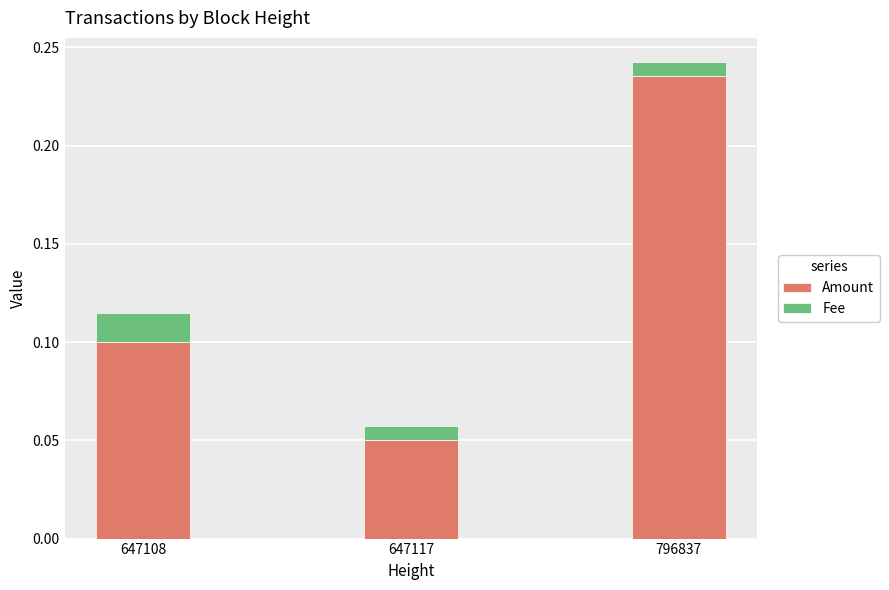

At which category is the sum across all series the highest?

796837